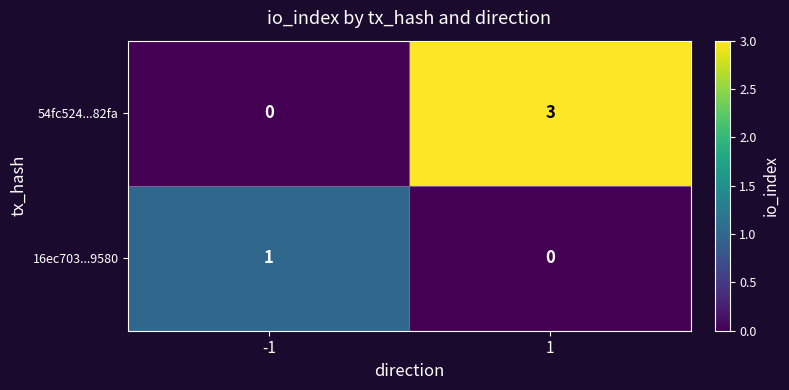

Is it true that 54fc524...82fa equals 0 at -1?

True